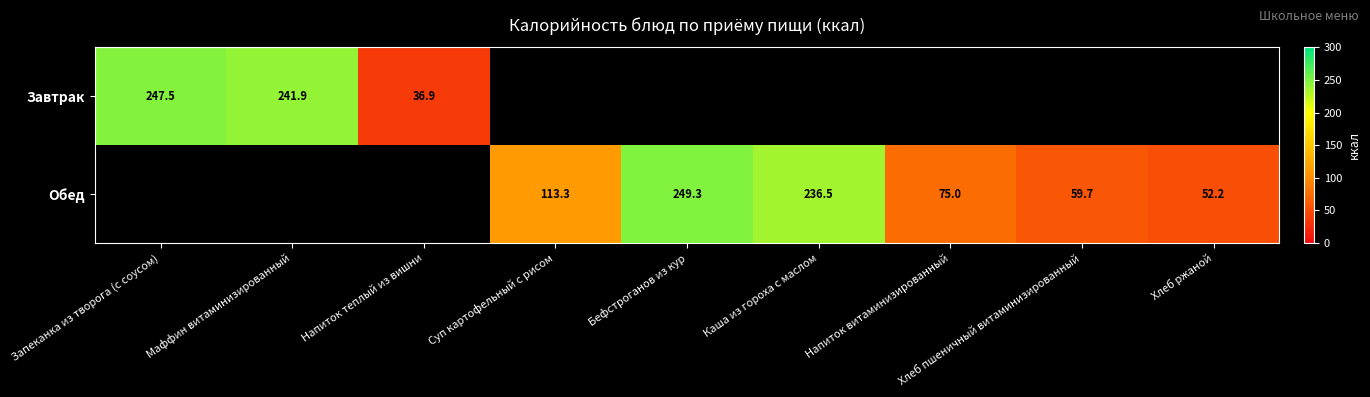

How many series are shown in this chart?

2